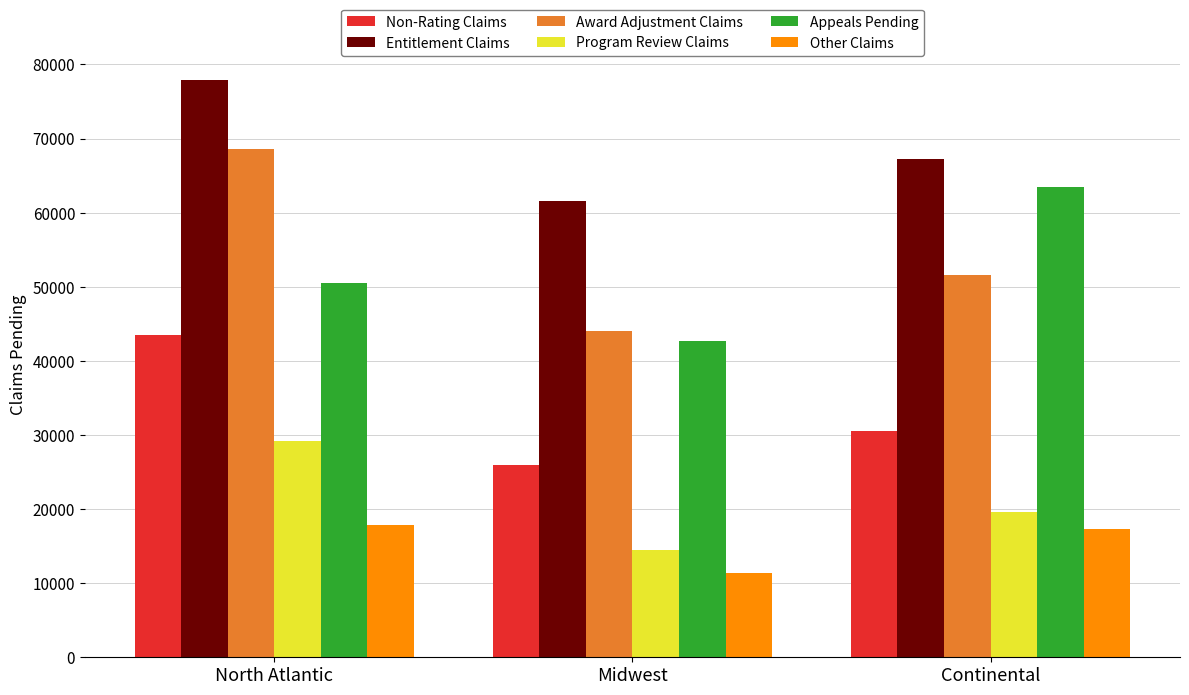

What is the difference between the maximum and minimum values in the Award Adjustment Claims series?

24491